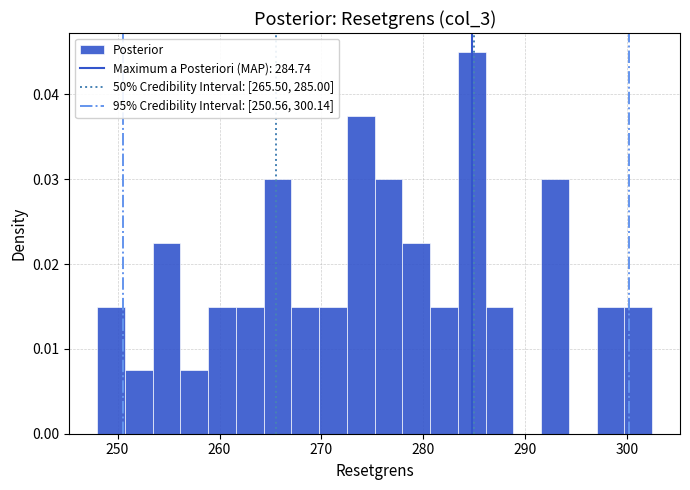

Read against the x-axis, roughly where is the centre of the tallest bar?

285